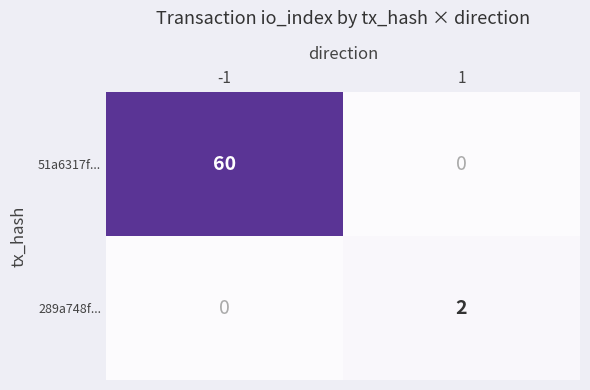

List the series in order of their peak value, lowest first.

289a748f..., 51a6317f...